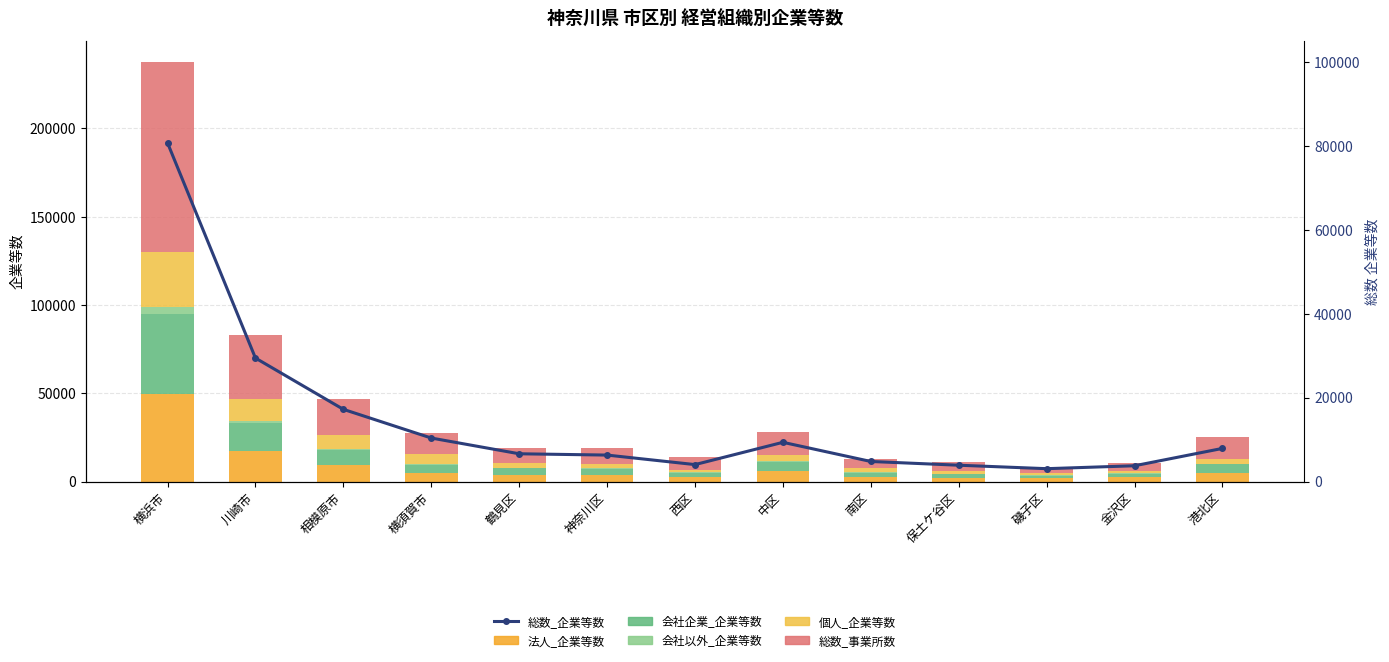

Is it true that 会社以外_企業等数 equals 117 at 保土ケ谷区?

False